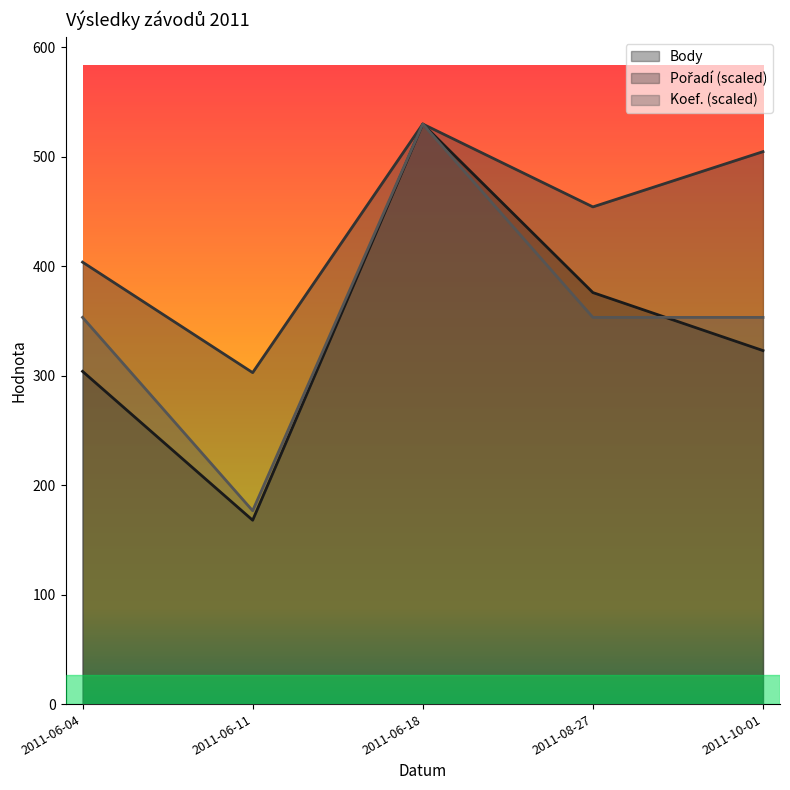

The Body series shows 168.0 at 2011-06-11. True or false?

True